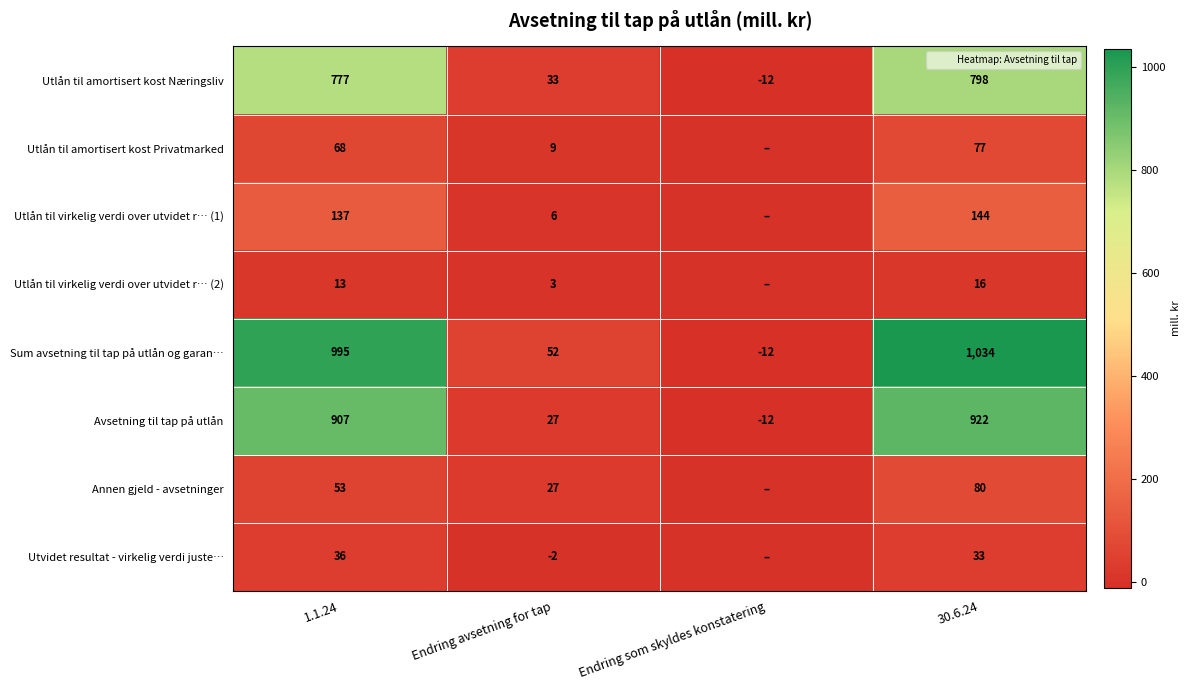

Is it true that Utlån til virkelig verdi over utvidet r… (1) equals 6 at Endring avsetning for tap?

True